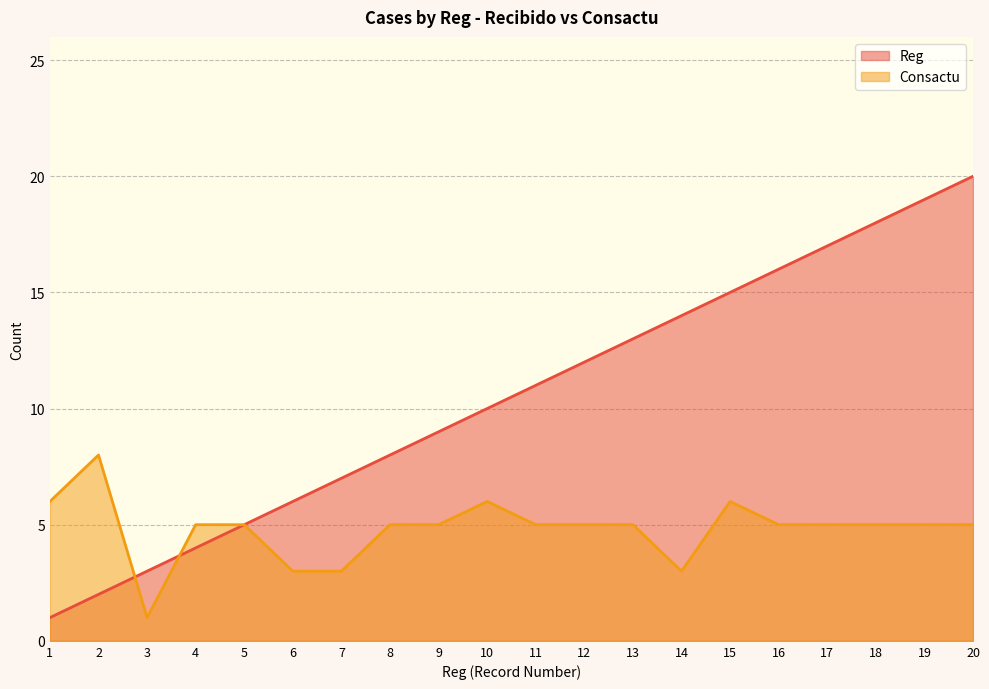

What value does the Consactu series have at 13?

5